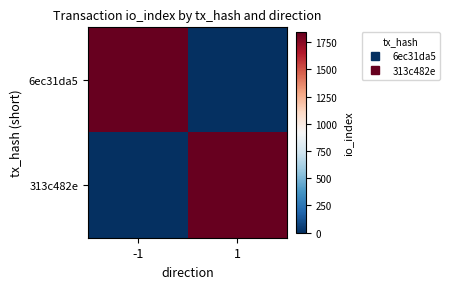

Which series has the largest range (max minus min)?

6ec31da5